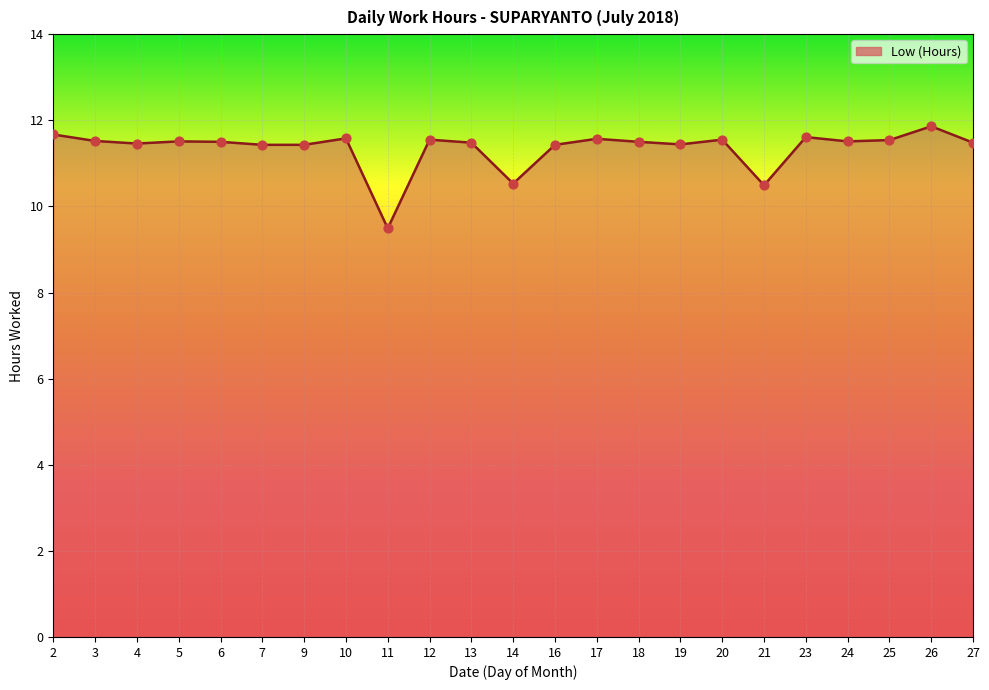

Approximately how many times larger is the value at 23 compared to 26?

1.0